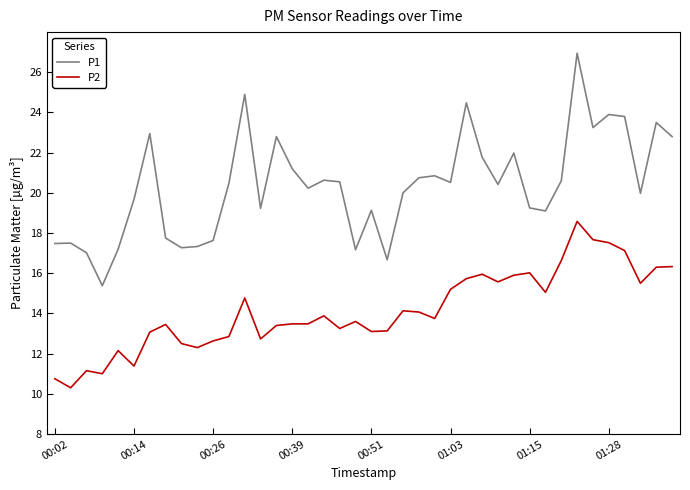

Which series has the widest spread of values?

P1